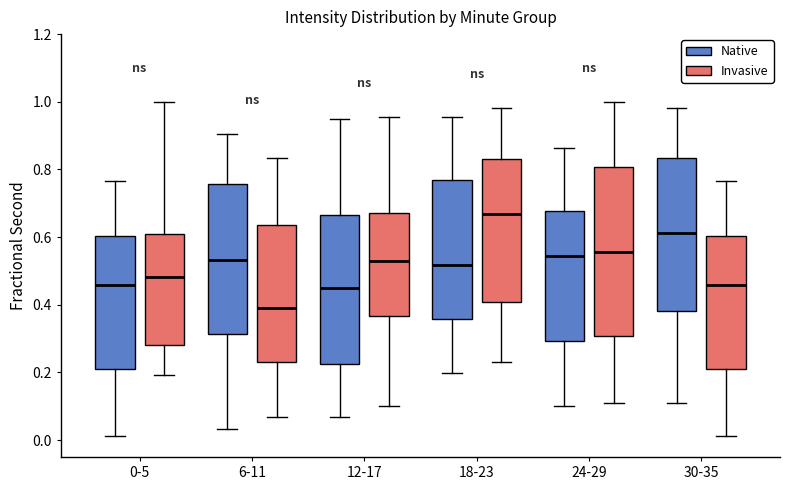

Reading left to right, transcribe this box plot: for each box, give where its median line is, the range the box spans, and where its two whiskers end, as read against the y-axis. The values are not printed on the chart, so give them approximately, as read against the axis.

0-5 (Native): median 0.46, box 0.20 to 0.60, whiskers 0.02 to 0.76
0-5 (Invasive): median 0.48, box 0.28 to 0.60, whiskers 0.20 to 1.00
6-11 (Native): median 0.54, box 0.32 to 0.76, whiskers 0.04 to 0.90
6-11 (Invasive): median 0.40, box 0.24 to 0.64, whiskers 0.06 to 0.84
12-17 (Native): median 0.46, box 0.22 to 0.66, whiskers 0.06 to 0.94
12-17 (Invasive): median 0.54, box 0.36 to 0.68, whiskers 0.10 to 0.96
18-23 (Native): median 0.52, box 0.36 to 0.76, whiskers 0.20 to 0.96
18-23 (Invasive): median 0.66, box 0.40 to 0.84, whiskers 0.24 to 0.98
24-29 (Native): median 0.54, box 0.30 to 0.68, whiskers 0.10 to 0.86
24-29 (Invasive): median 0.56, box 0.30 to 0.80, whiskers 0.10 to 1.00
30-35 (Native): median 0.62, box 0.38 to 0.84, whiskers 0.10 to 0.98
30-35 (Invasive): median 0.46, box 0.20 to 0.60, whiskers 0.02 to 0.76